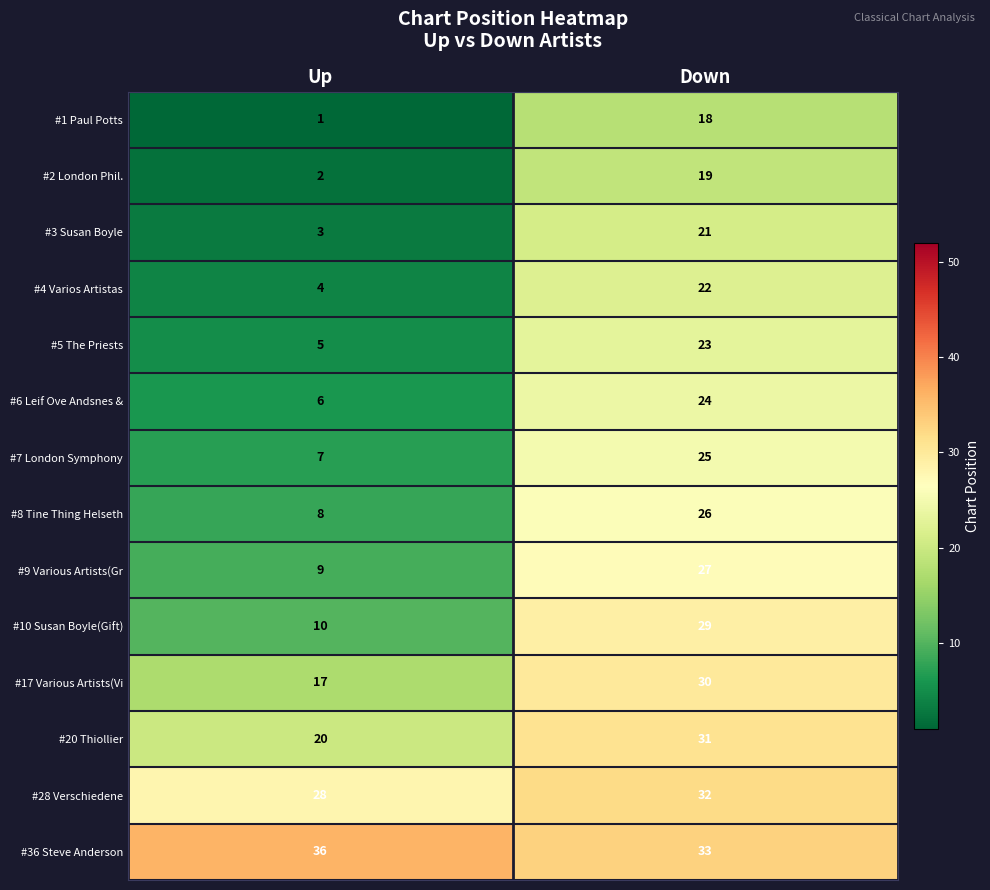

Which series has the largest total across all categories?

#36 Steve Anderson